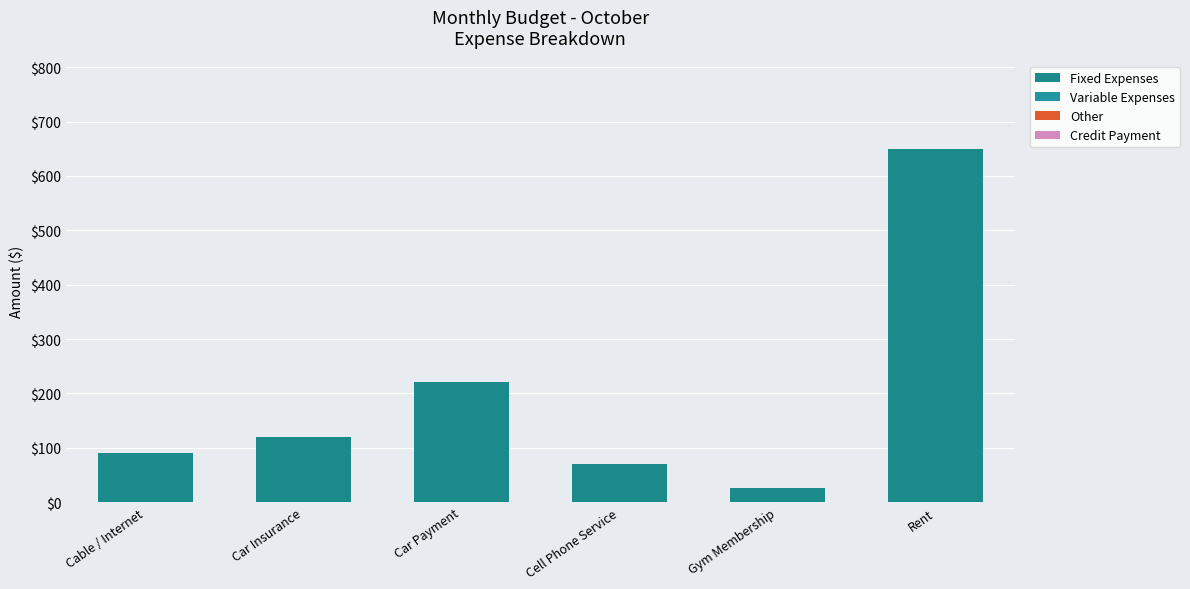

What position from the left is Car Insurance?

2